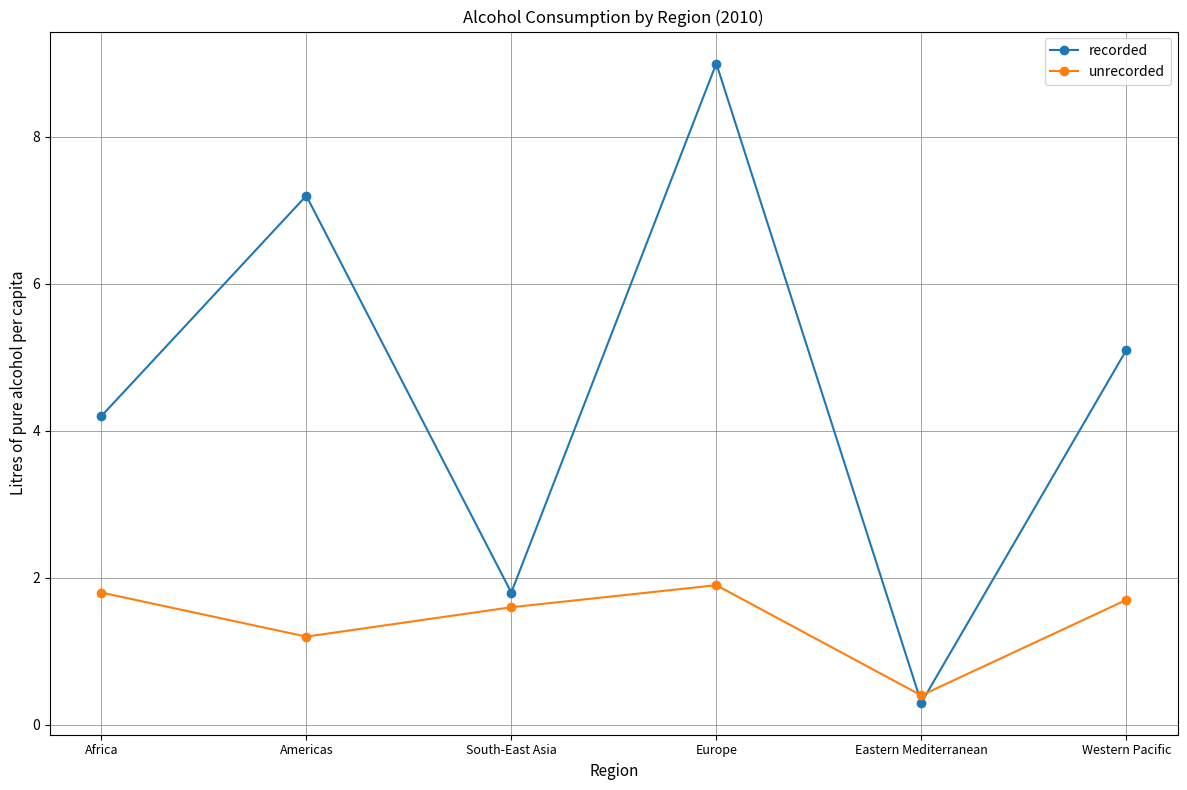

Rank the series at Western Pacific from highest to lowest value.

recorded, unrecorded